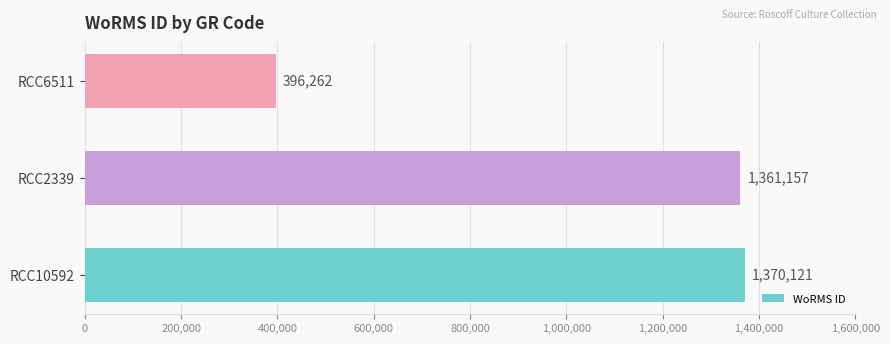

Approximately how many times larger is the value at RCC6511 compared to RCC2339?

0.3